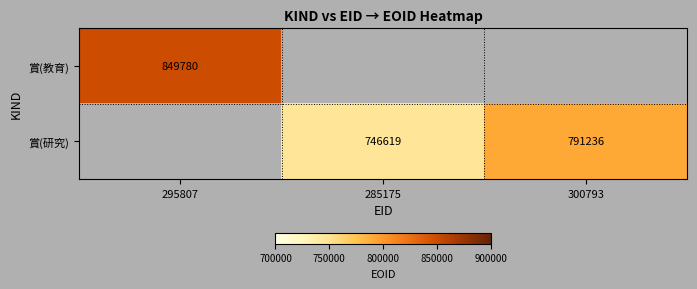

The value of 賞(研究) at 285175 is 746619. True or false?

True